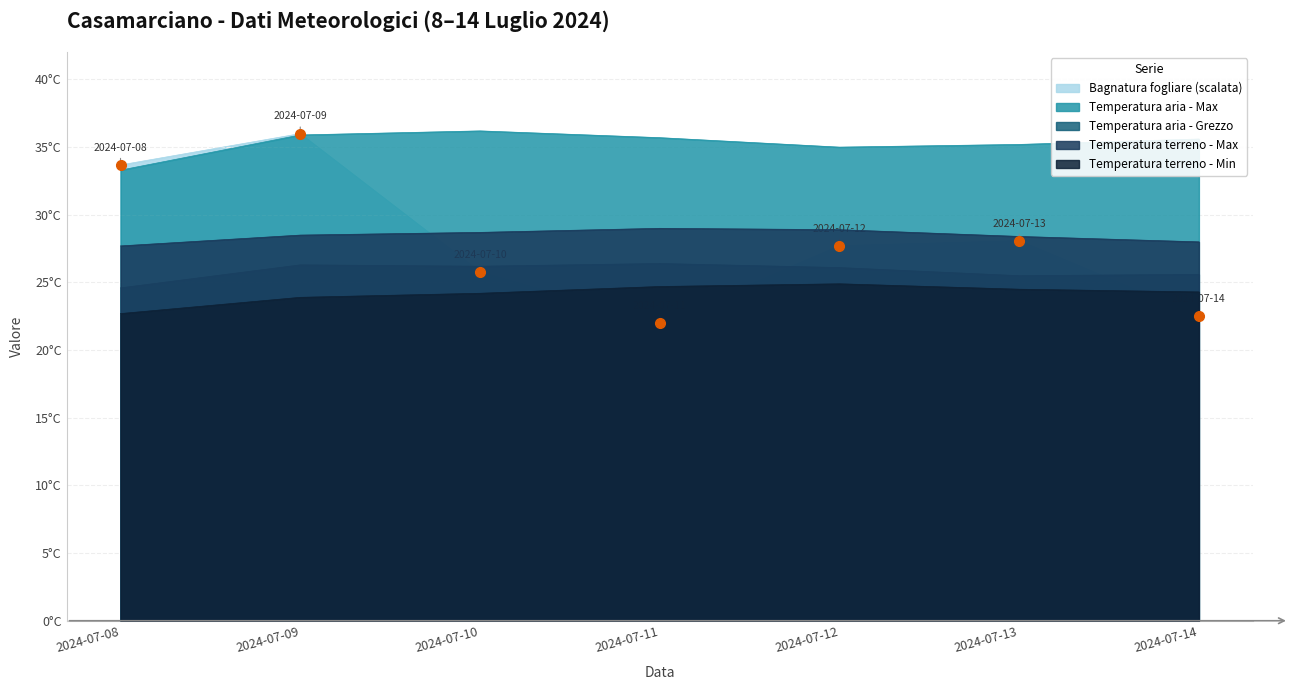

How many data points in Temperatura terreno - Min are less than 24?

2